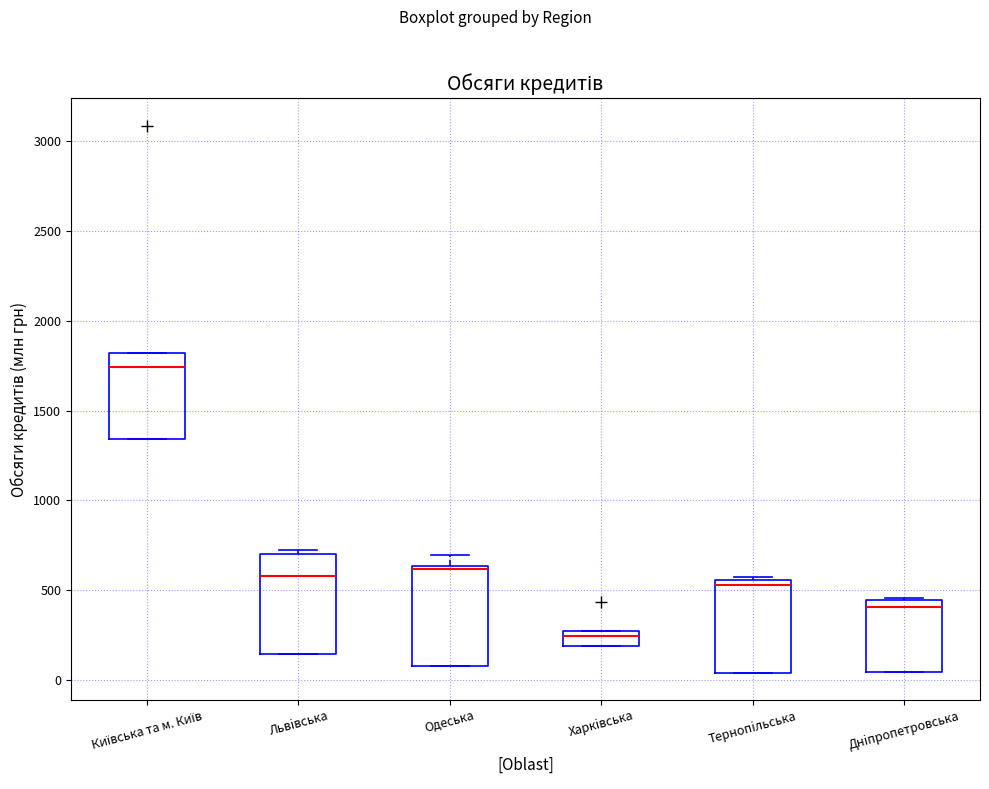

Reading left to right, transcribe this box plot: for each box, give where its median line is, the range the box spans, and where its two whiskers end, as read against the y-axis. The values are not printed on the chart, so give them approximately, as read against the axis.

Київська та м. Київ: median 1750, box 1350 to 1800, whiskers 1350 to 1800
Львiвська: median 600, box 150 to 700, whiskers 150 to 700 (just above the box's upper edge)
Одеська: median 600, box 100 to 650, whiskers 100 to 700
Харкiвська: median 250 (inside the box), box 200 to 250, whiskers 200 to 250
Тернопiльська: median 550 (just below the box's upper edge), box 50 to 550, whiskers 50 to 550 (just above the box's upper edge)
Днiпропетровська: median 400, box 50 to 450, whiskers 50 to 450